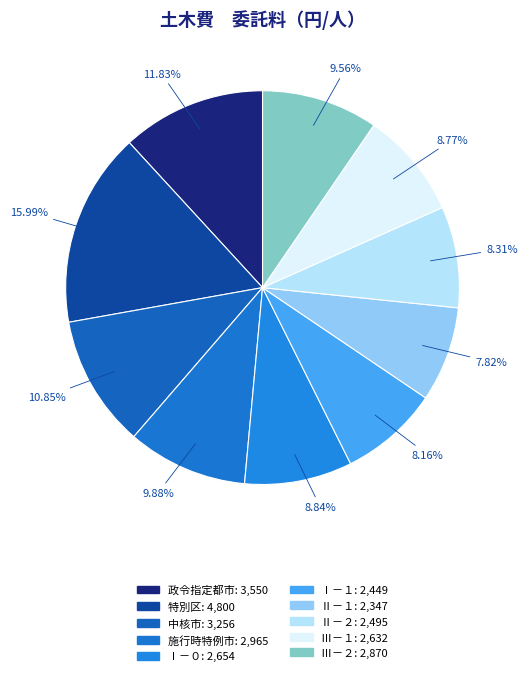

What is the smallest slice in the pie chart?

Ⅱ－１